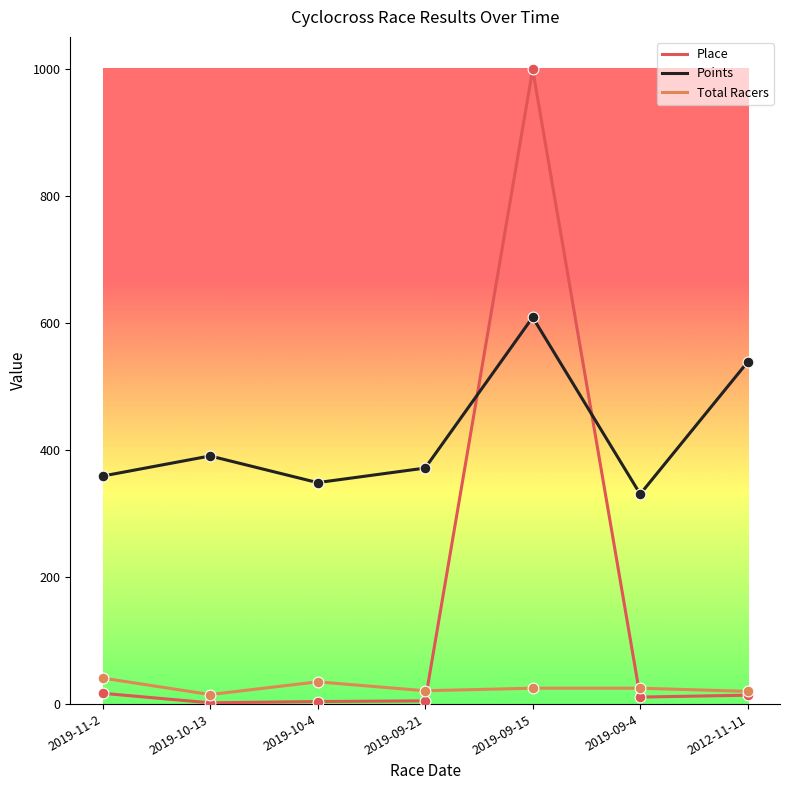

Which series has the widest spread of values?

Place